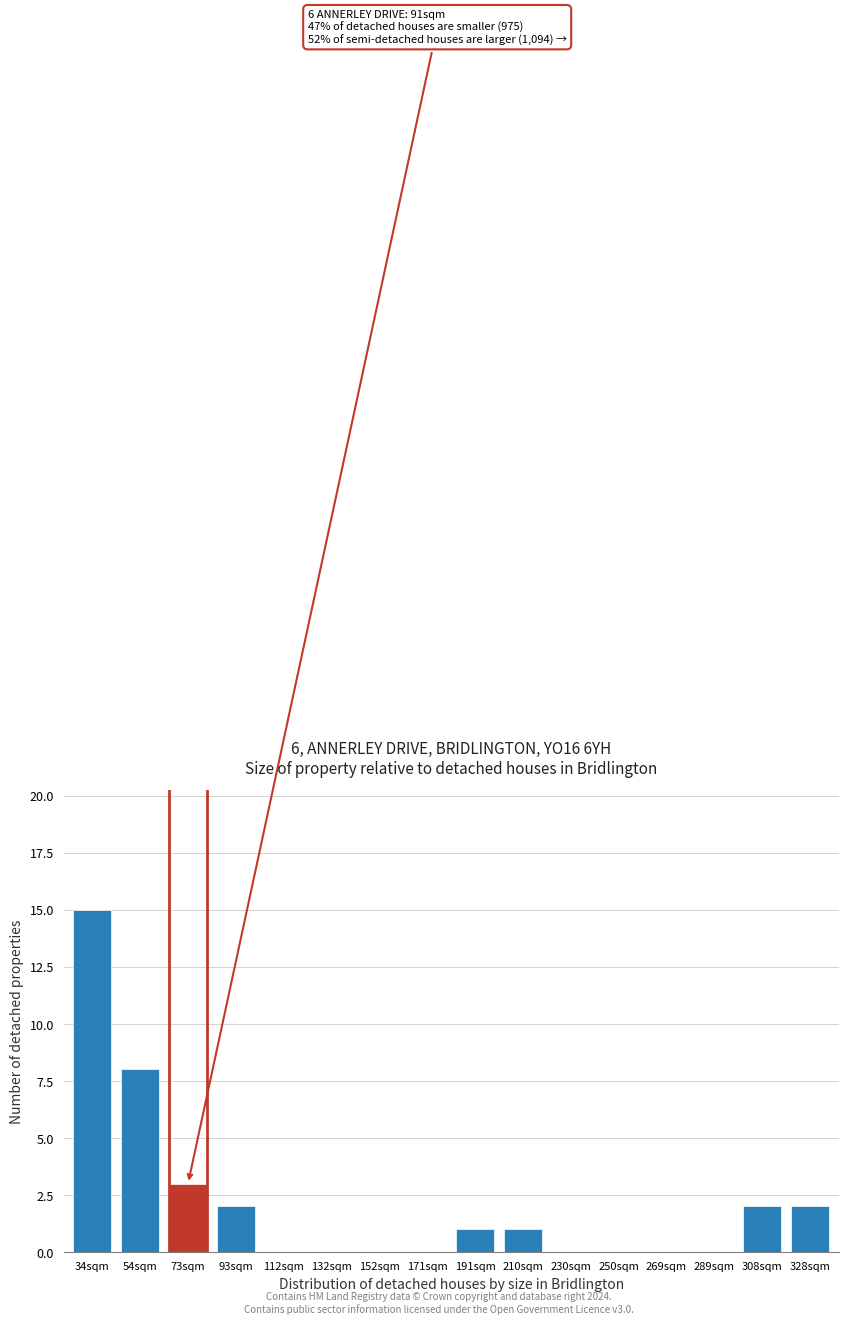

Reading left to right, transcribe all the data shown in this chart.

34sqm=15	54sqm=8	73sqm=3	93sqm=2	112sqm=0	132sqm=0	152sqm=0	171sqm=0	191sqm=1	210sqm=1	230sqm=0	250sqm=0	269sqm=0	289sqm=0	308sqm=2	328sqm=2